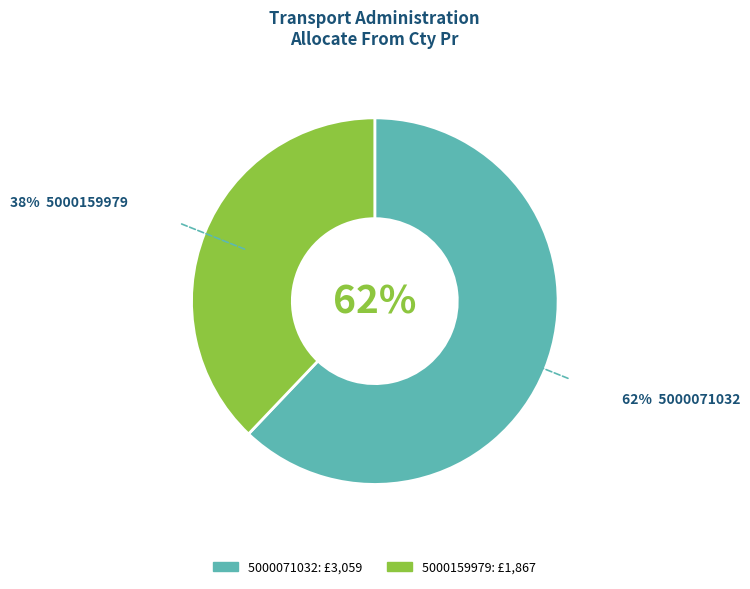

Combined, do 5000071032 and 5000159979 account for over 50%?

Yes